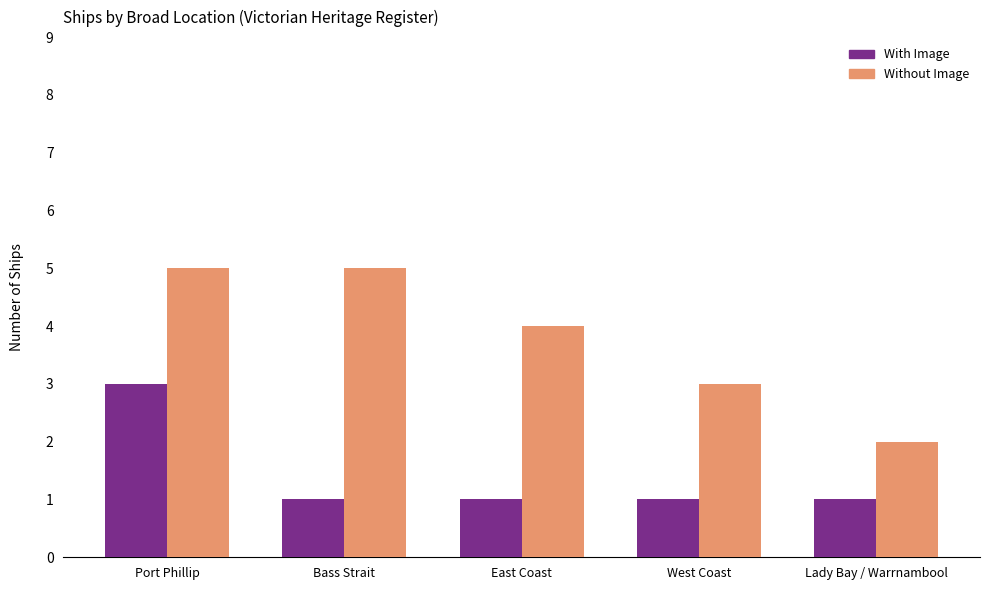

What position from the left is East Coast?

3